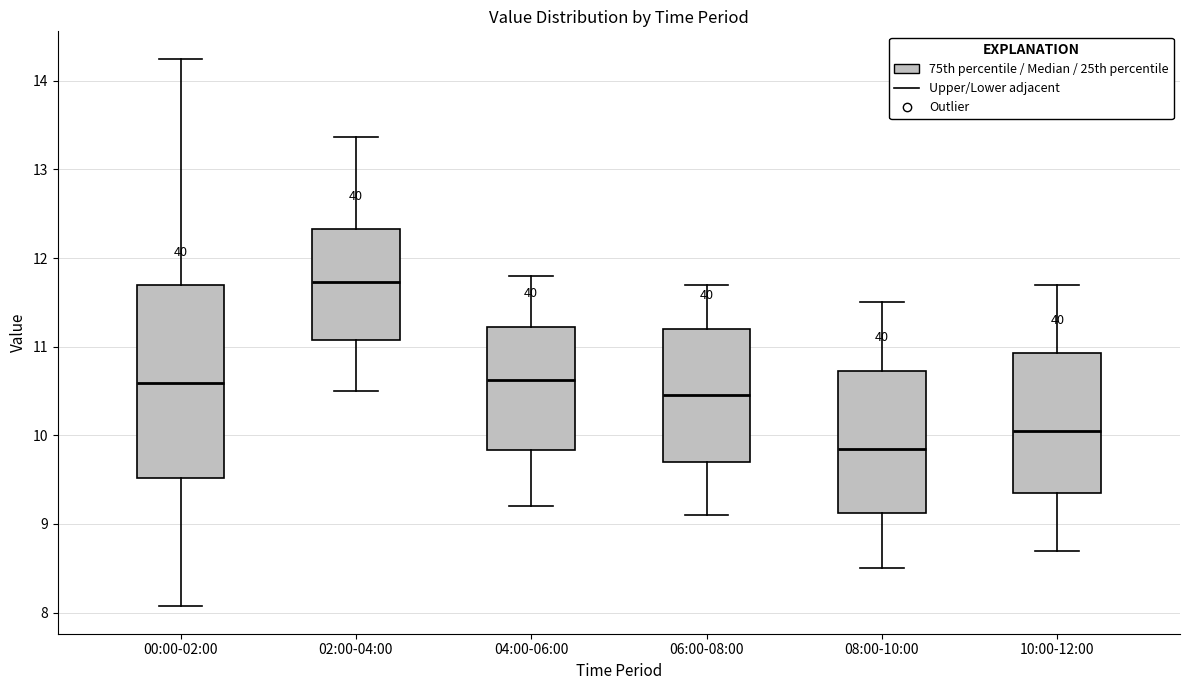

Which box has the highest median line?

02:00-04:00